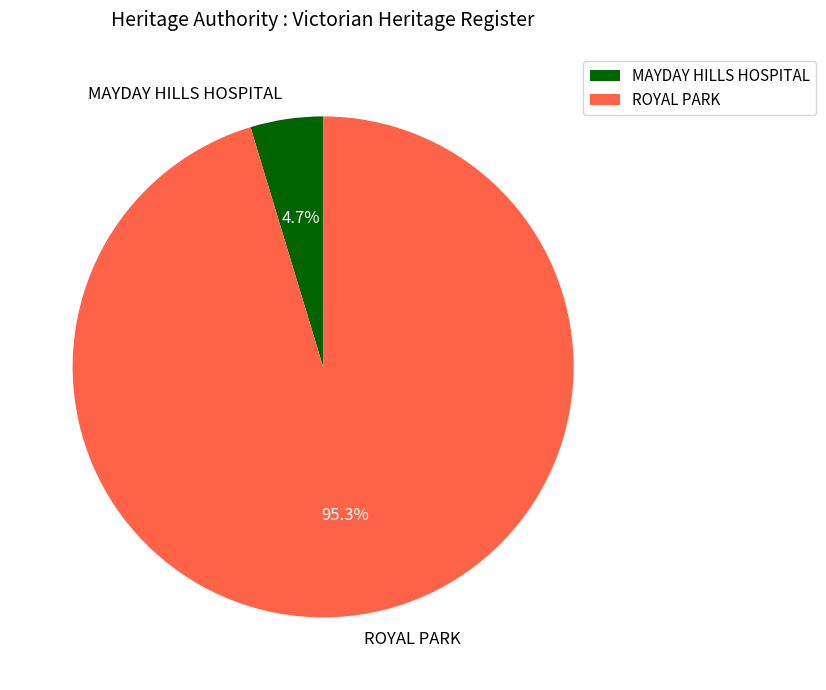

True or false: MAYDAY HILLS HOSPITAL accounts for 5% of the total.

True